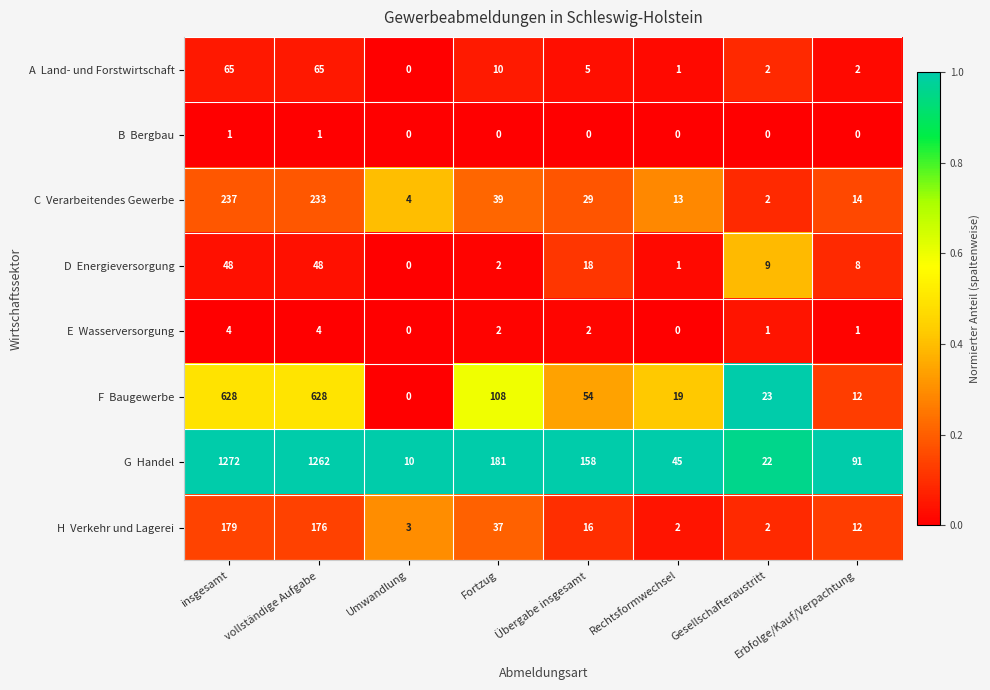

At how many categories does at least one series exceed 160?

3